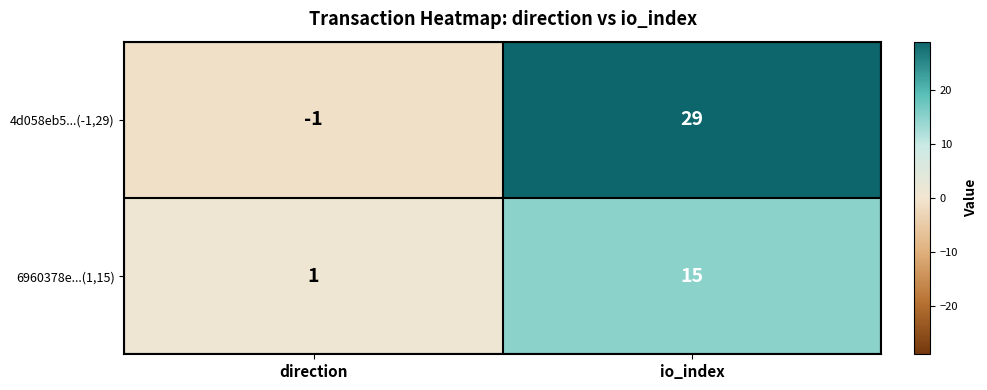

Reading left to right, list all the values displayed in this chart.

4d058eb5...(-1,29): -1	29
6960378e...(1,15): 1	15